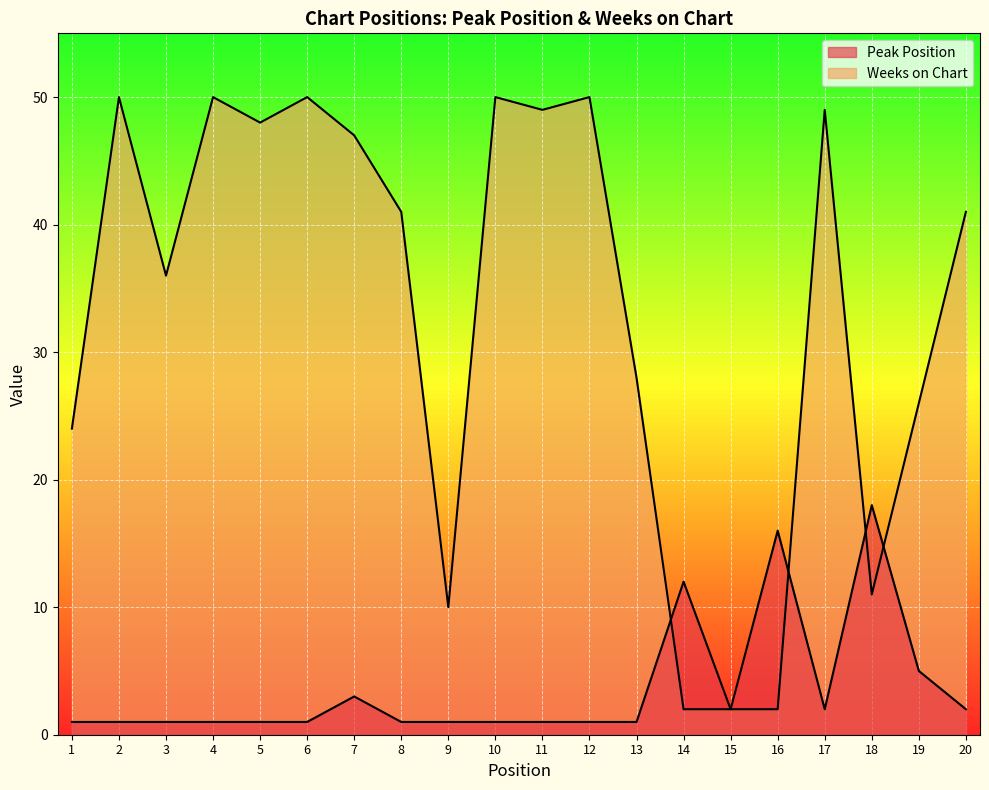

Reading right to left, list all the values displayed in this chart.

Peak Position: 2	5	18	2	16	2	12	1	1	1	1	1	1	3	1	1	1	1	1	1
Weeks on Chart: 41	26	11	49	2	2	2	28	50	49	50	10	41	47	50	48	50	36	50	24